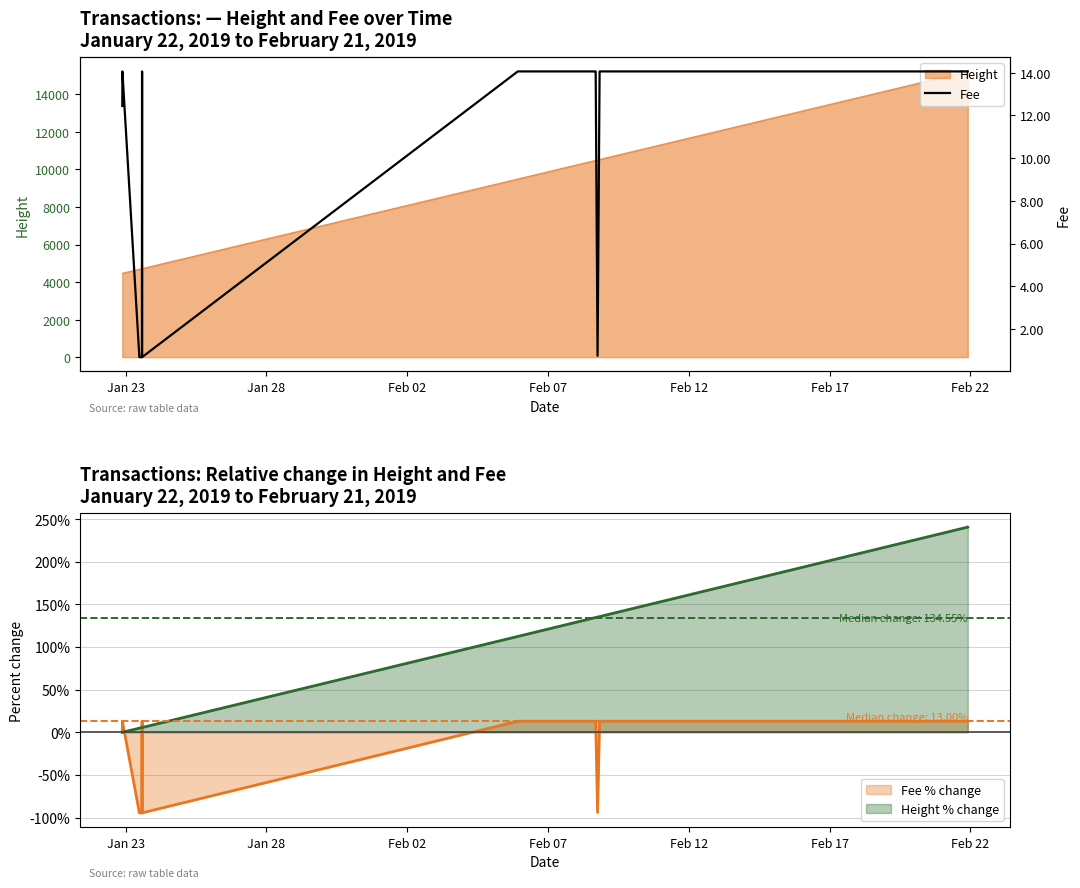

At which label is the value closest to 7?

Jan 23